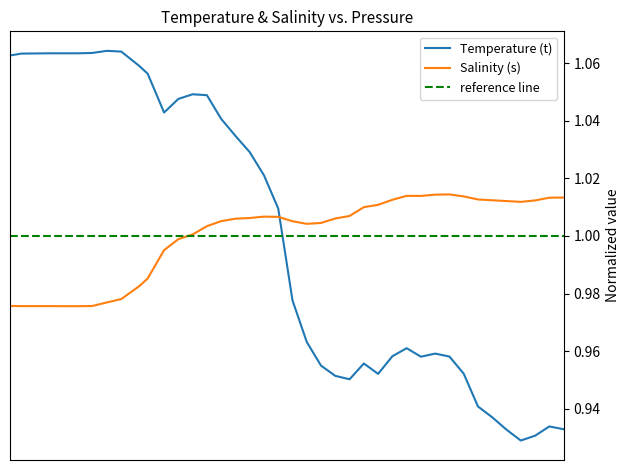

What is the label of the 27th point from the right?

26.0